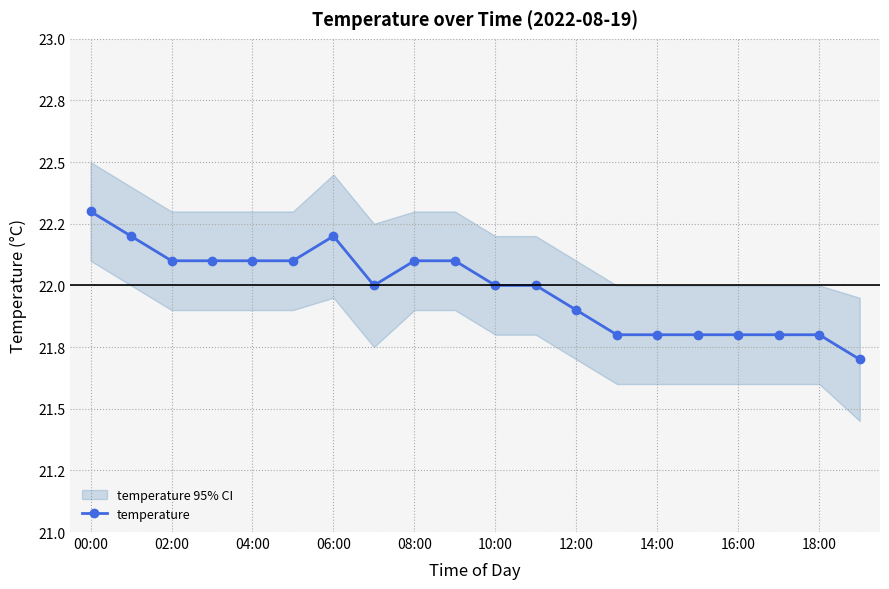

What is the difference between the maximum and minimum values?

0.6